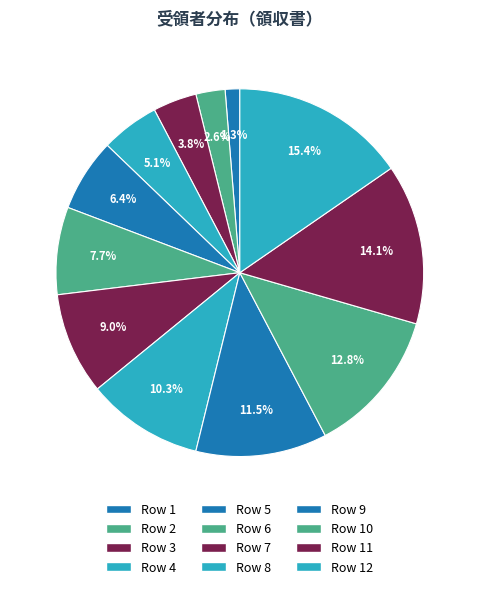

To the nearest percent, what is the difference between the largest and smallest slice percentages?

14%